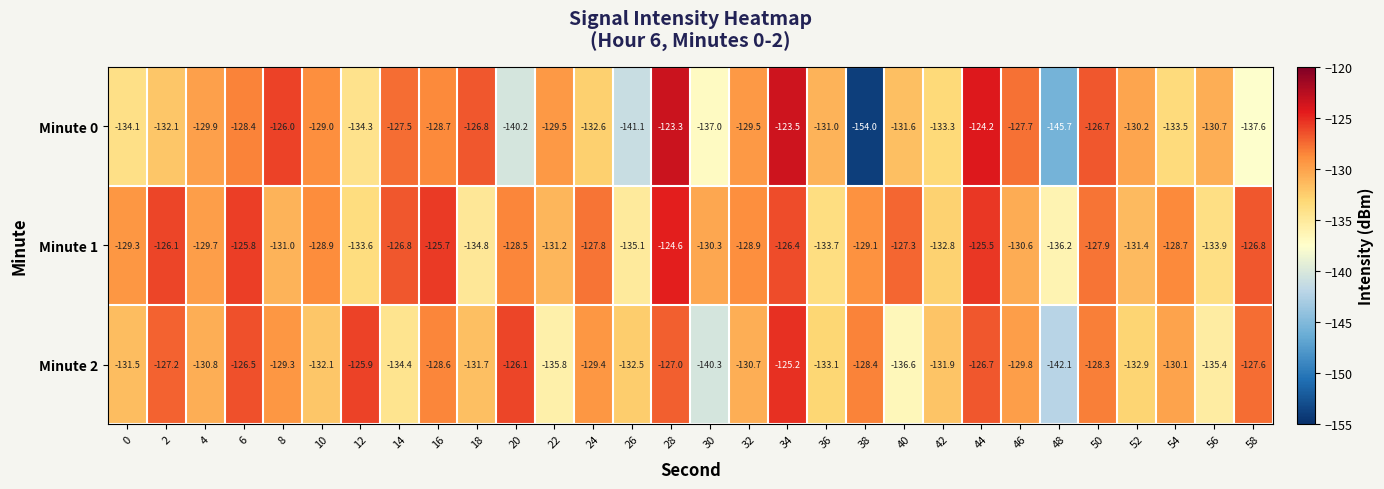

At which label does Minute 0 first exceed -130?

4